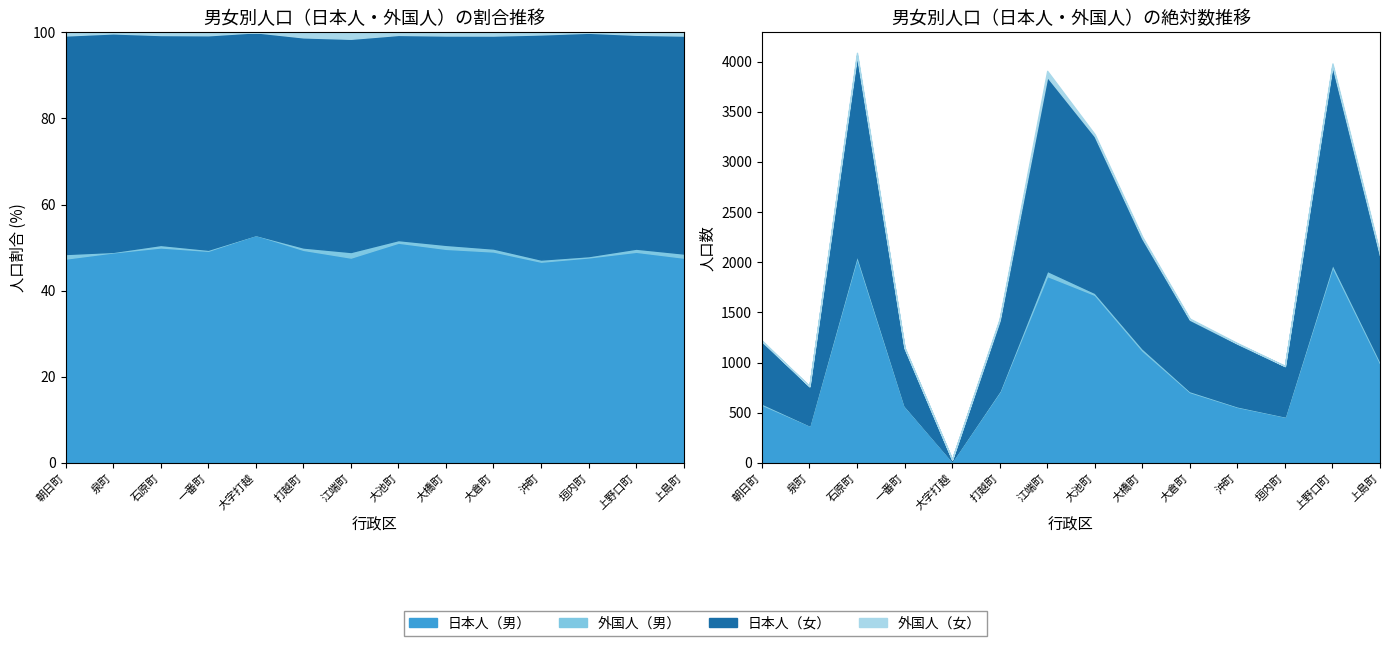

Is the value of 日本人（男） at 朝日町 greater than the value of 外国人（女） at 石原町?

Yes